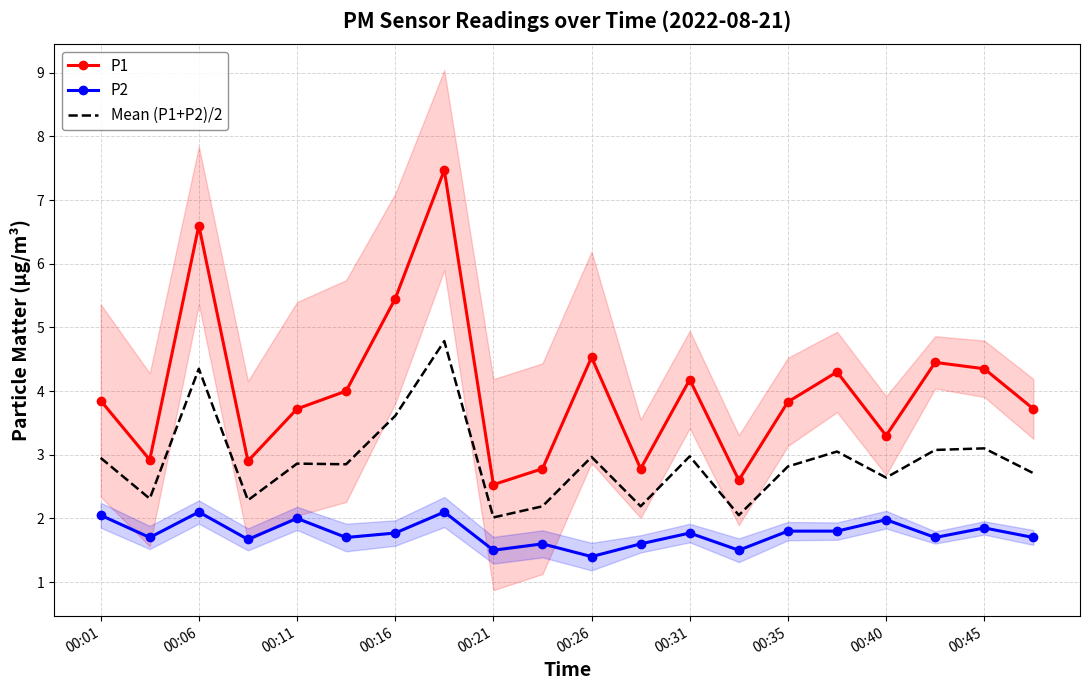

Where is the first local maximum for P1?

00:06